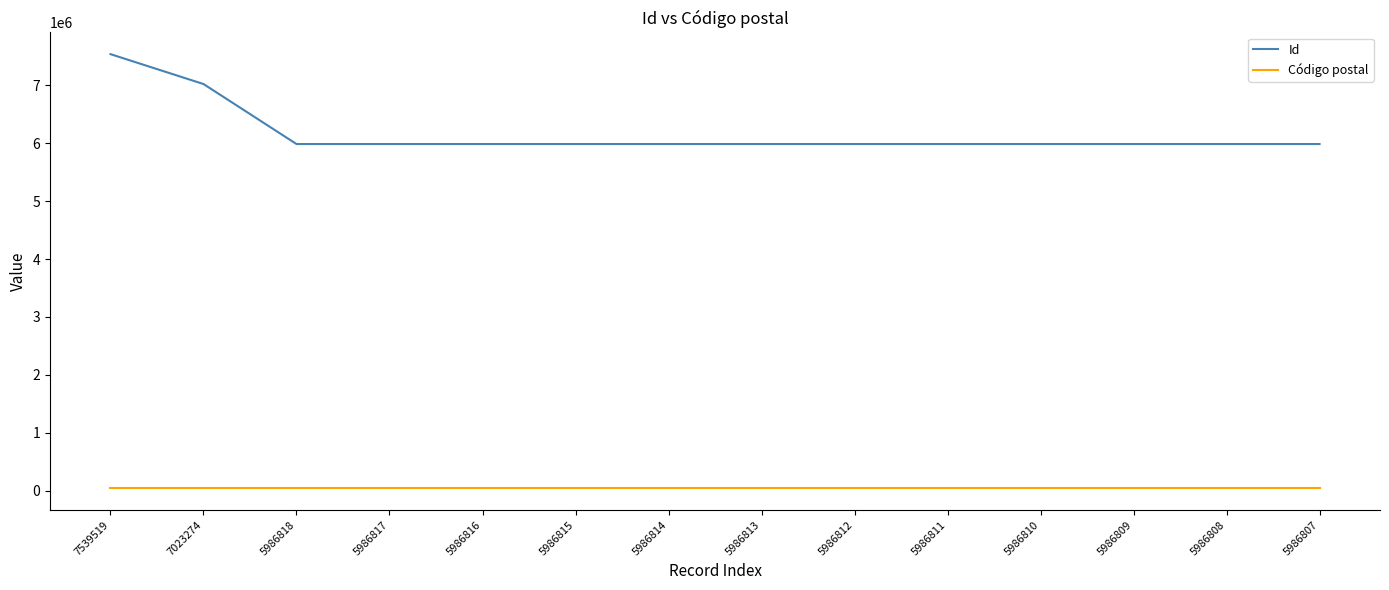

The value of Código postal at 5986813 is 39075. True or false?

True